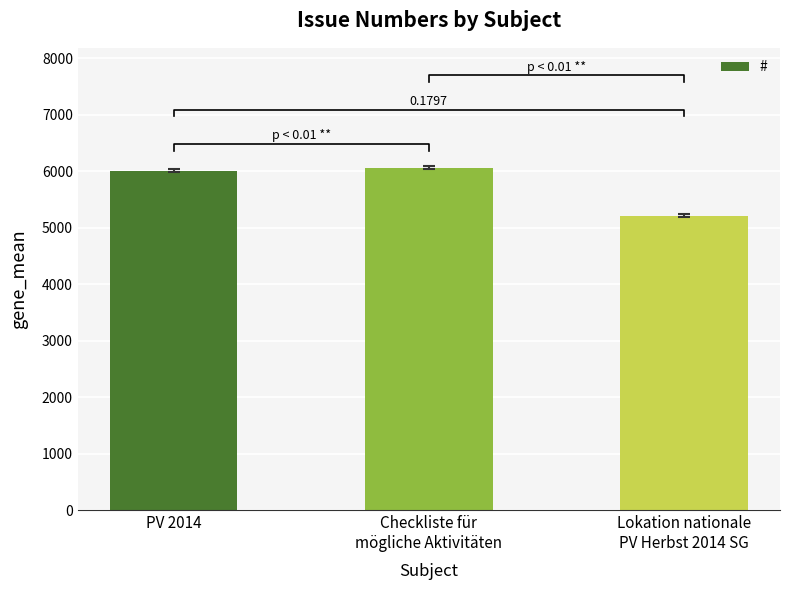

At which label does the data first exceed 6014?

Checkliste für
mögliche Aktivitäten